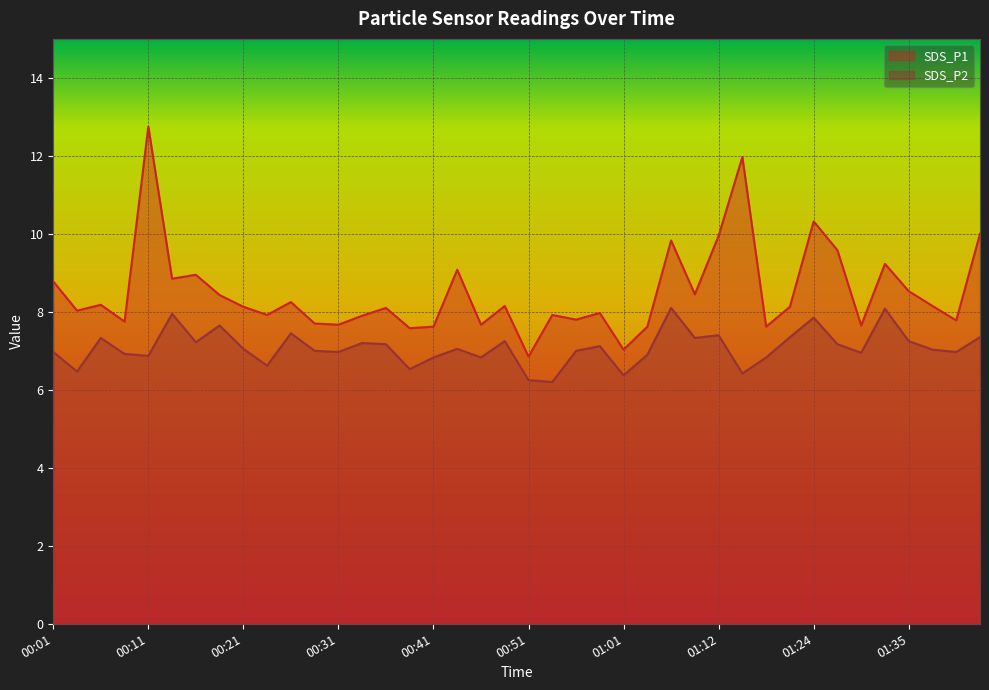

List the series in order of their overall mean, lowest first.

SDS_P2, SDS_P1